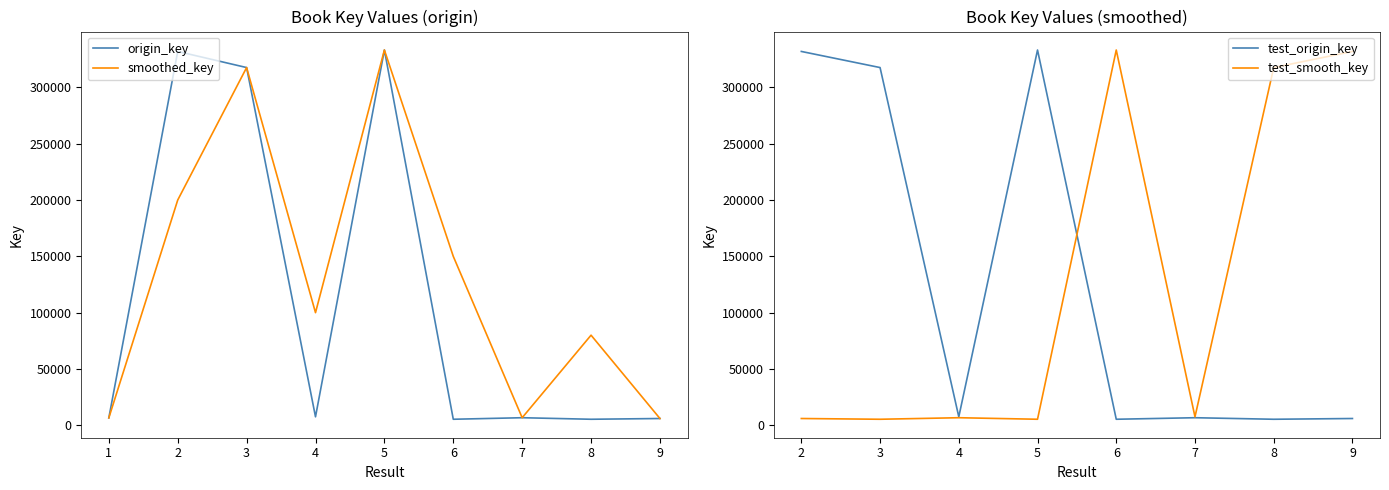

What is the total value across all series at 3?

635306